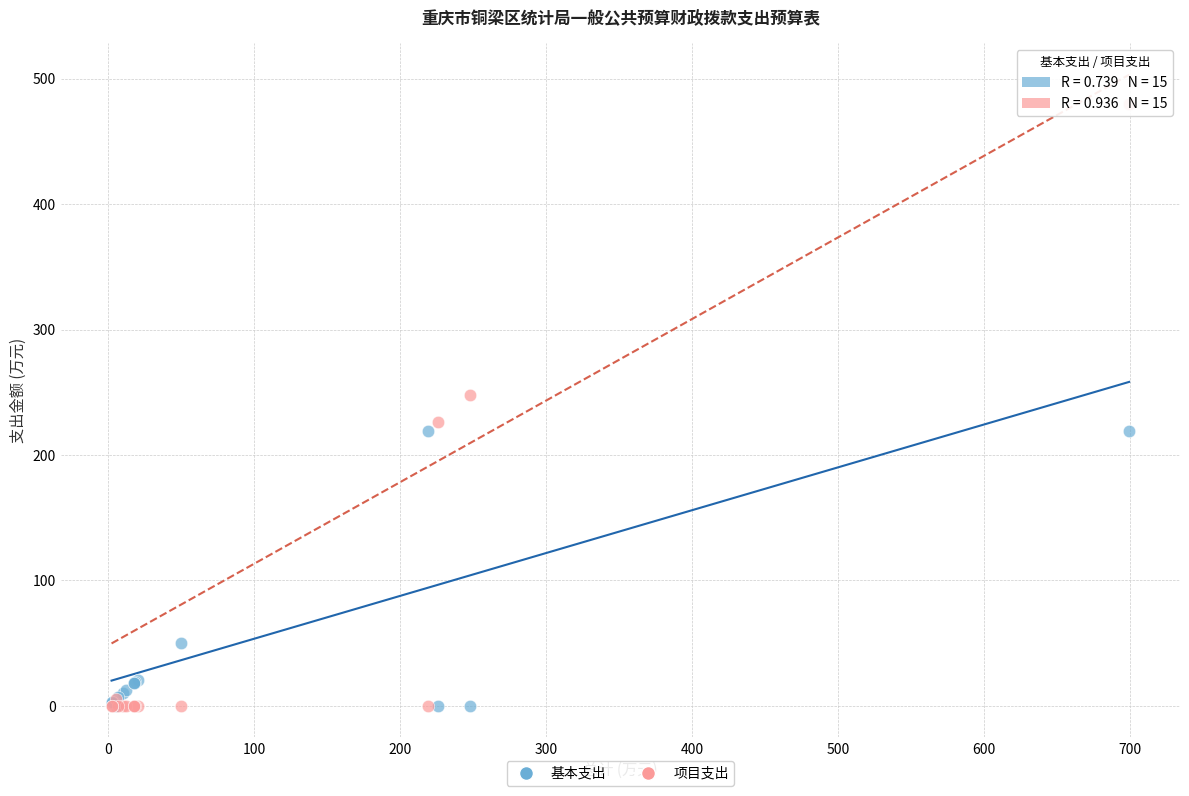

In the 基本支出 series, what Y value is closest to 109?

50.1